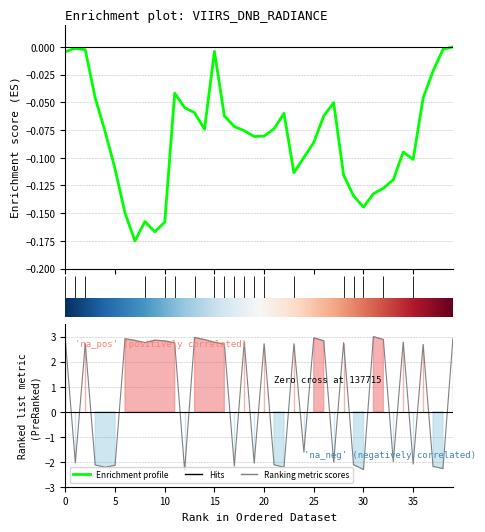

What is the difference between the maximum and second lowest values in the Ranking metric scores series?

5.3